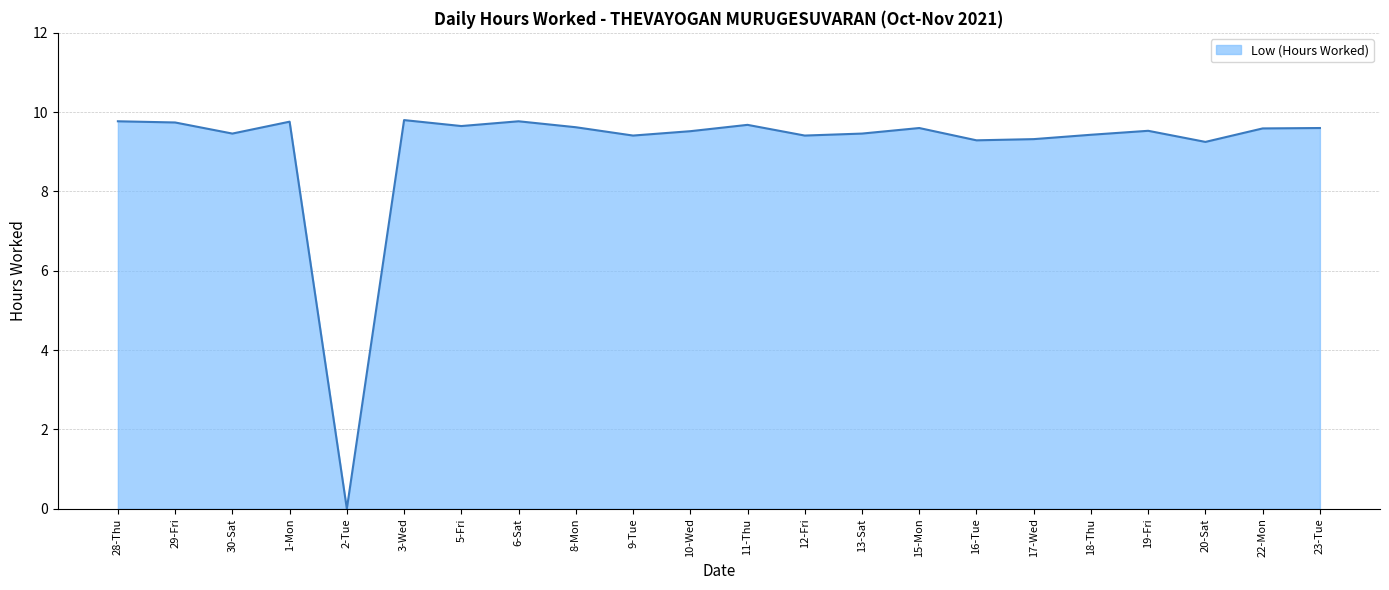

What position from the left is 16-Tue?

16